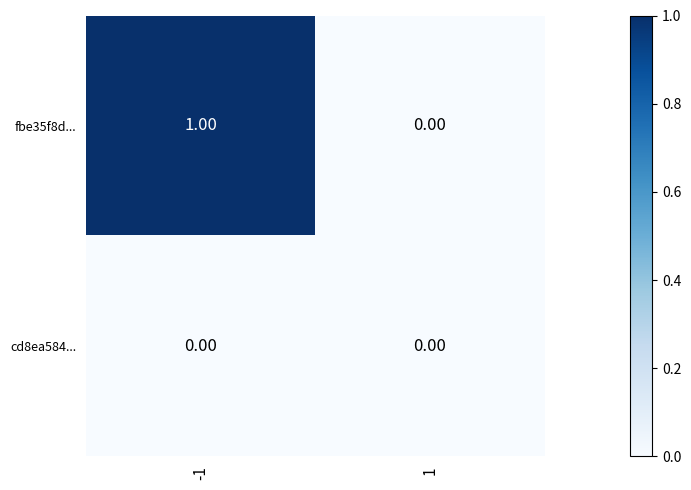

Which series has the largest total across all categories?

fbe35f8d...